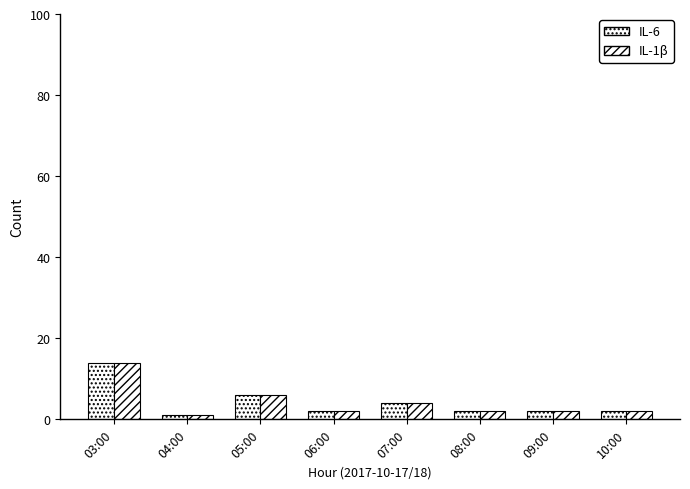

Which series has the largest range (max minus min)?

IL-6